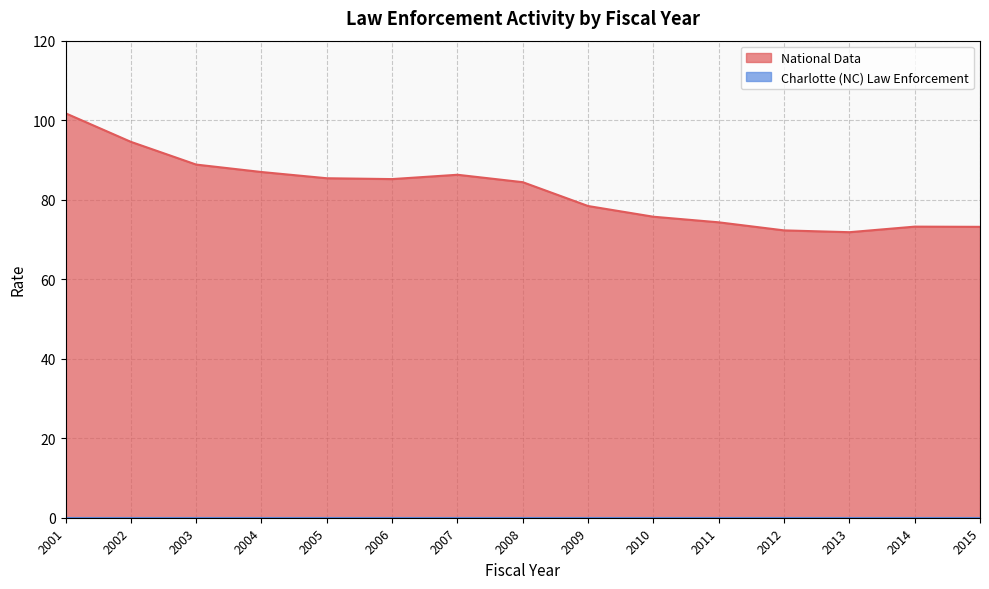

List the labels in order of value, smallest first.

2013, 2012, 2015, 2014, 2011, 2010, 2009, 2008, 2006, 2005, 2007, 2004, 2003, 2002, 2001